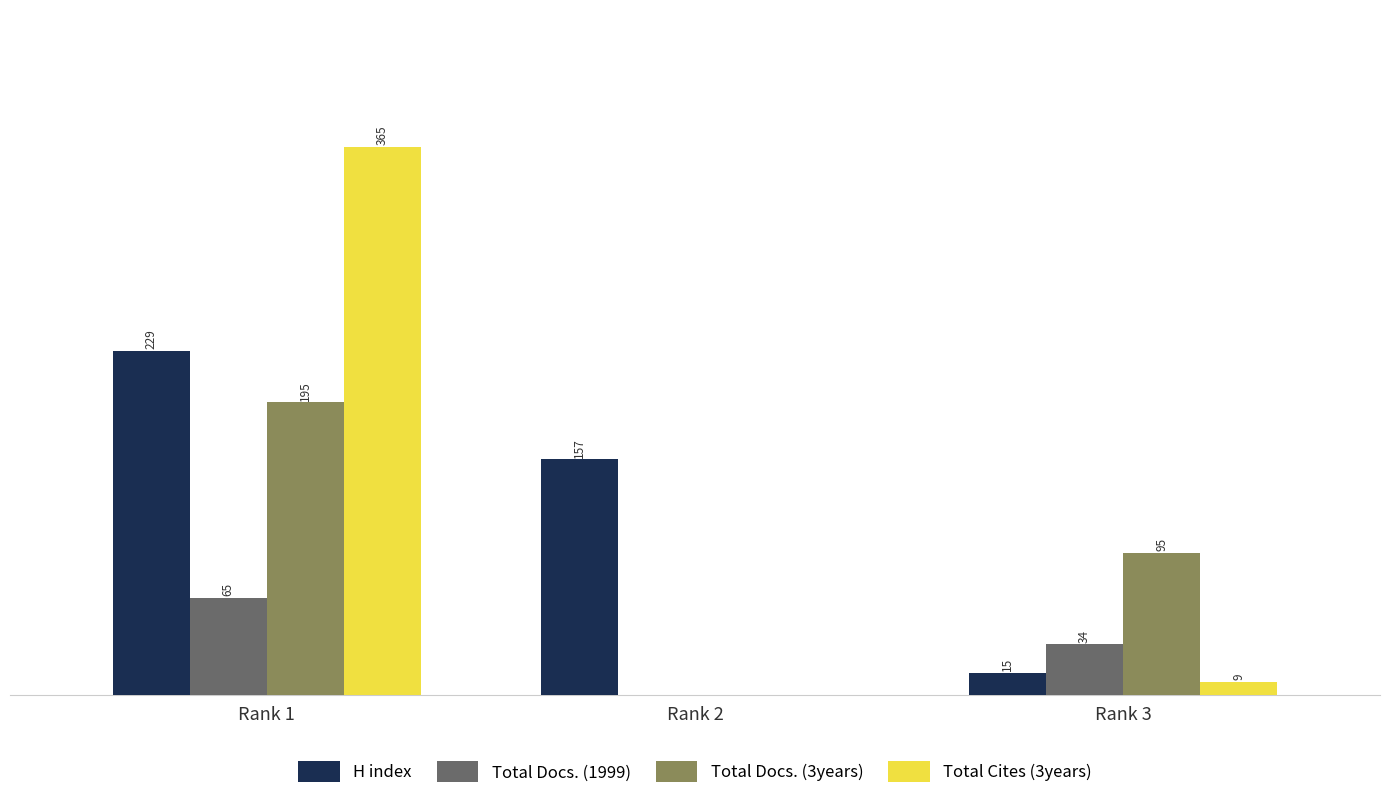

What are all the series names shown in the legend?

H index, Total Docs. (1999), Total Docs. (3years), Total Cites (3years)